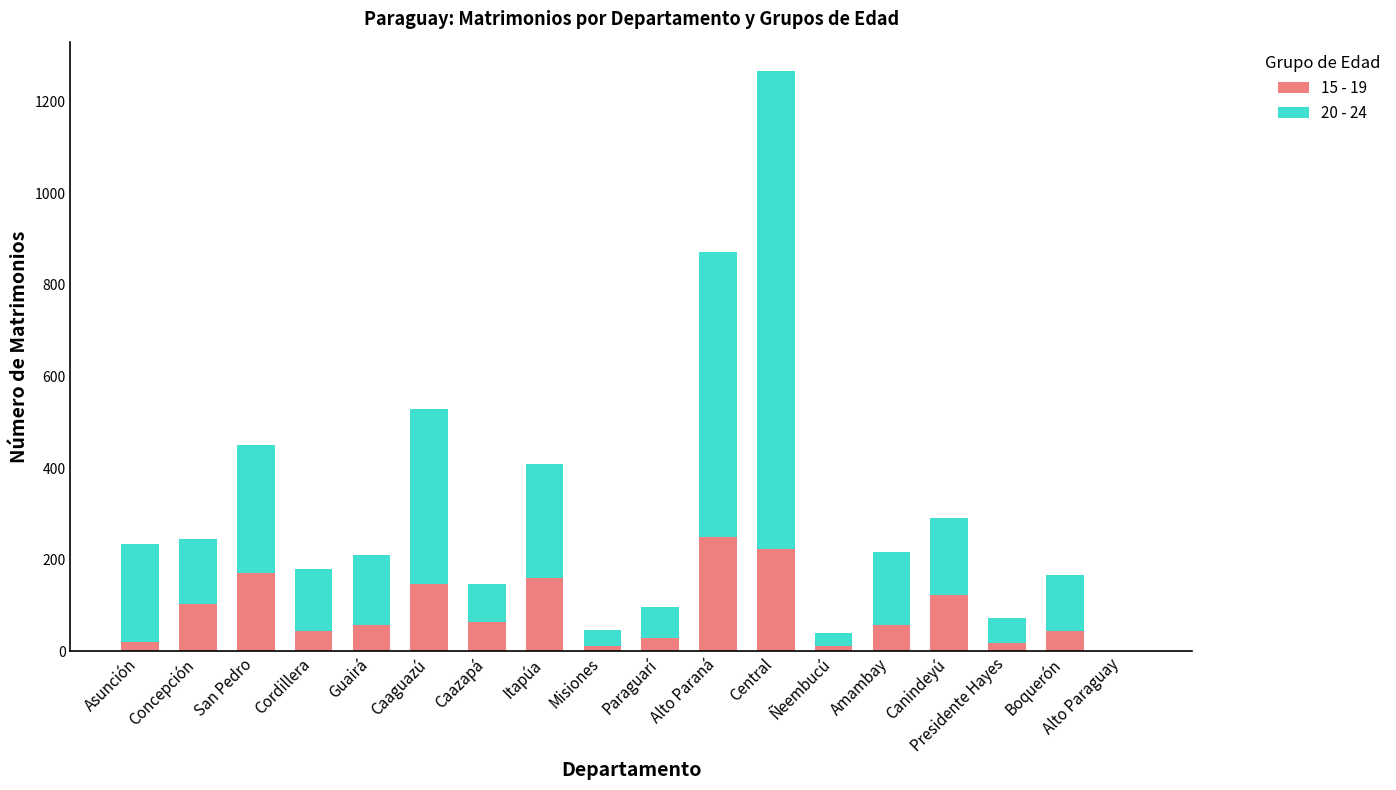

True or false: 15 - 19 has a value of 100 at Alto Paraná.

False